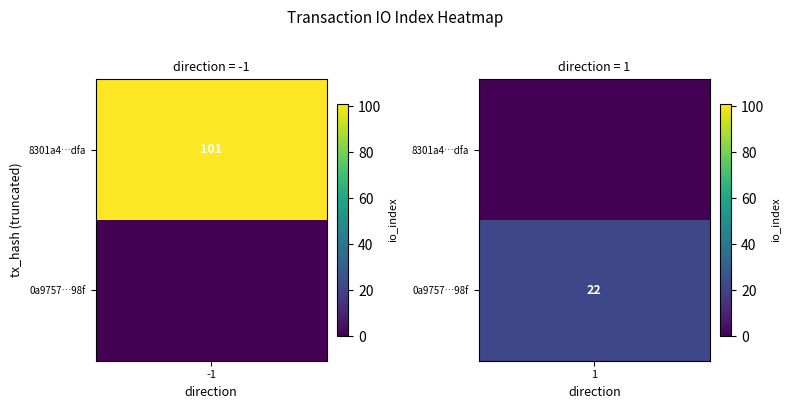

The 0a97570164cfecf248e35326df64c172686b98f series shows 1 at direction. True or false?

False